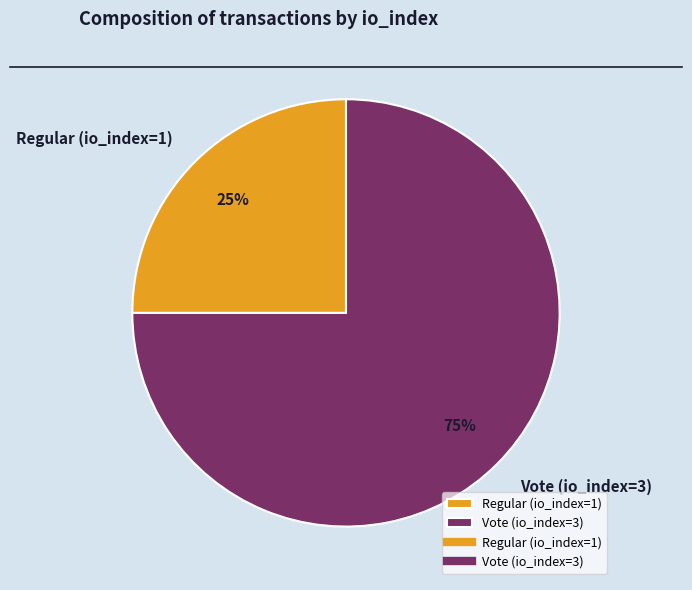

Which category has the biggest portion of the pie?

Vote (io_index=3)